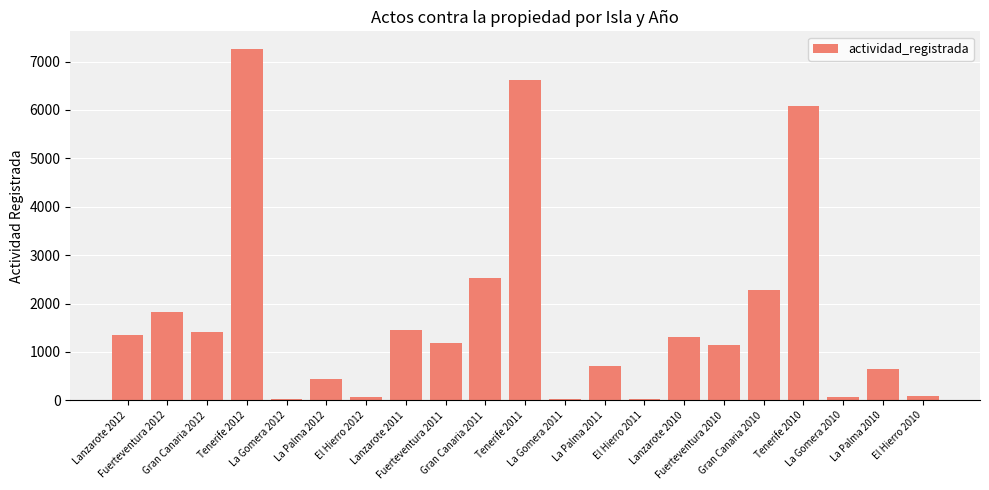

Are the bars horizontal?

No